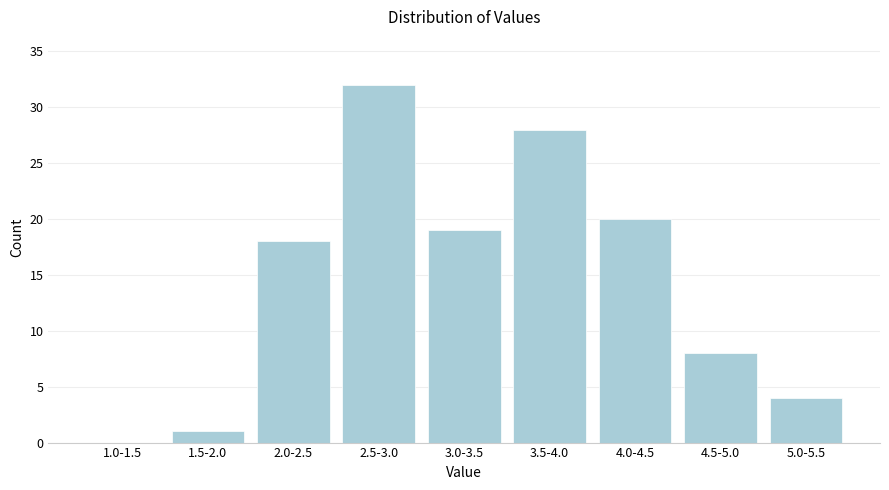

Reading left to right, what are all the values shown in this chart?

1.0-1.5=0	1.5-2.0=1	2.0-2.5=18	2.5-3.0=32	3.0-3.5=19	3.5-4.0=28	4.0-4.5=20	4.5-5.0=8	5.0-5.5=4